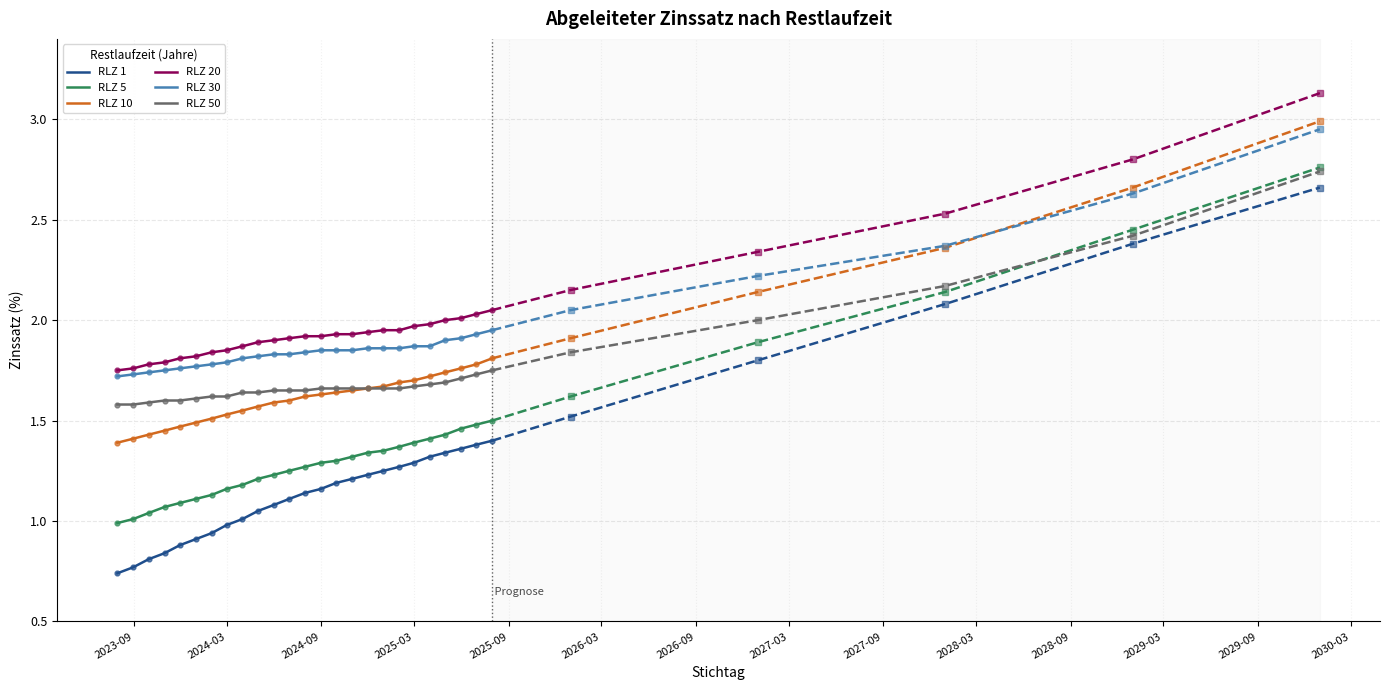

True or false: RLZ 20 and RLZ 1 cross at least once.

False